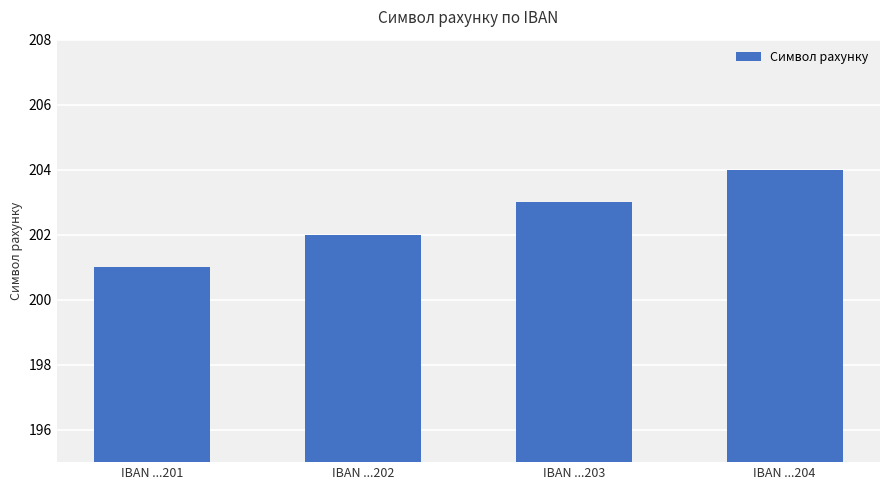

How many bars are there in total?

4